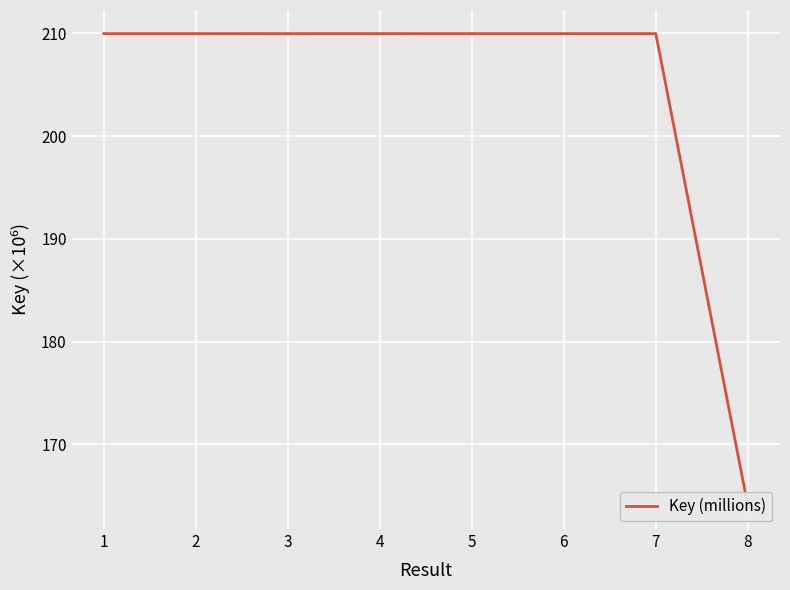

What is the average value?

204.2